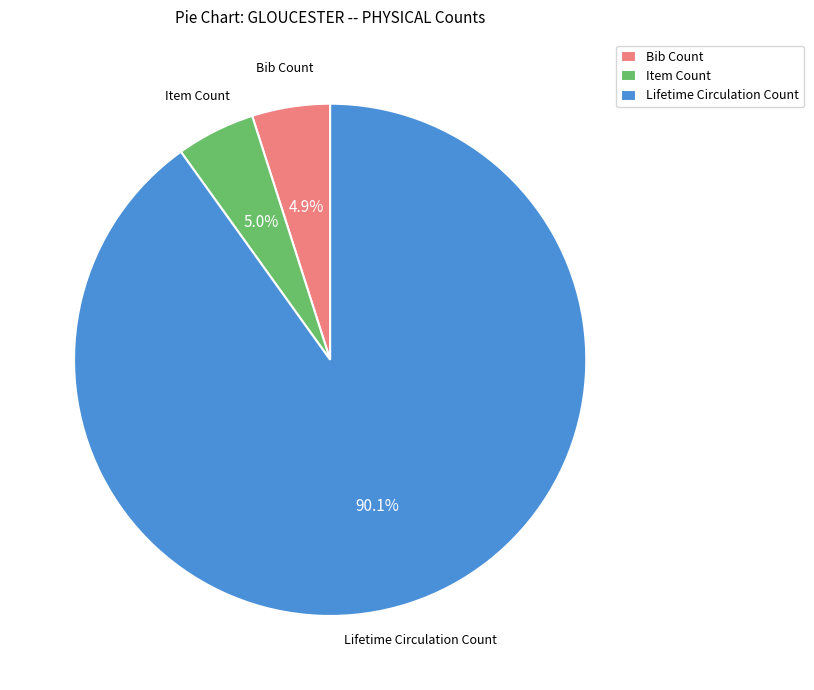

Which has a higher value, Lifetime Circulation Count or Item Count?

Lifetime Circulation Count